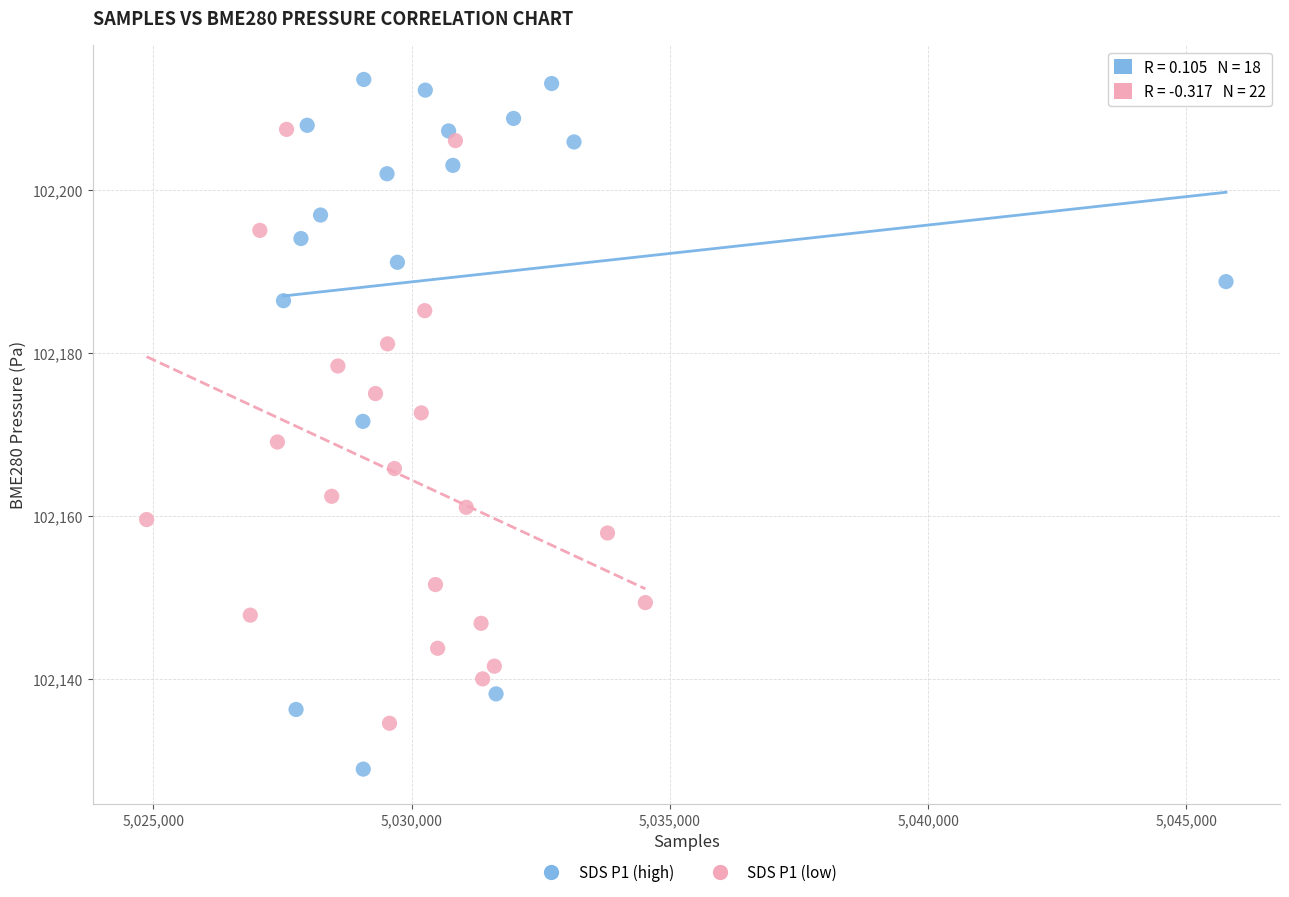

Which series contains the highest Y value?

SDS P1 (high)